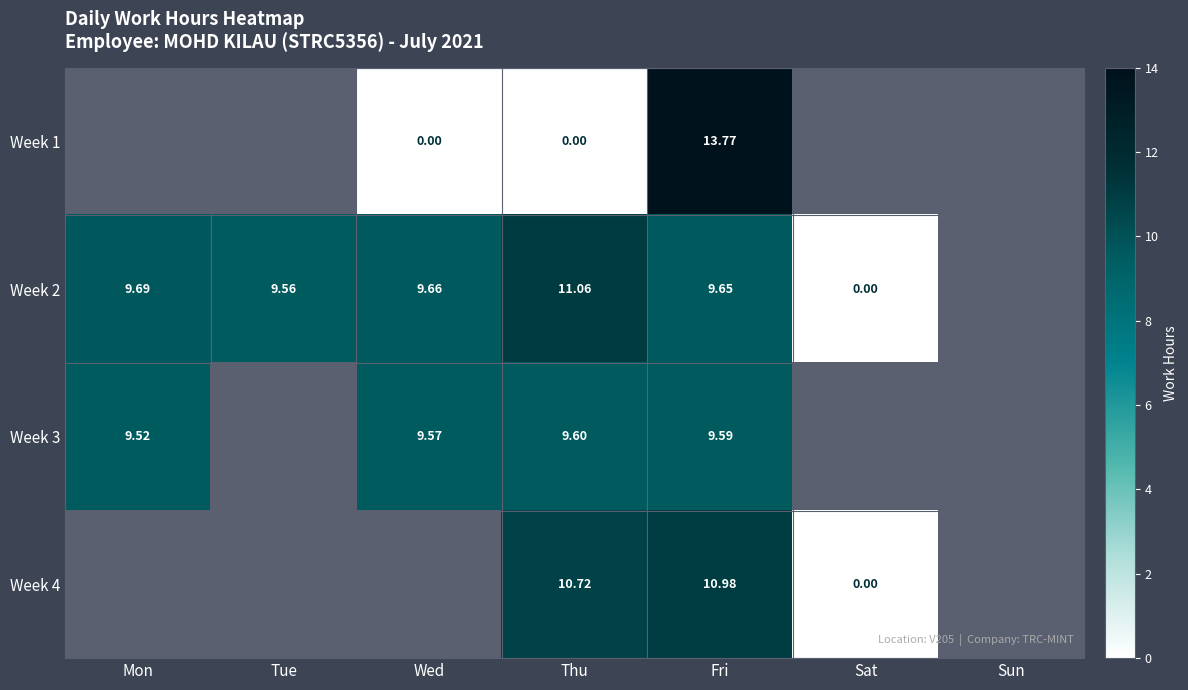

Is it true that Week 3 equals 14.4 at Mon?

False